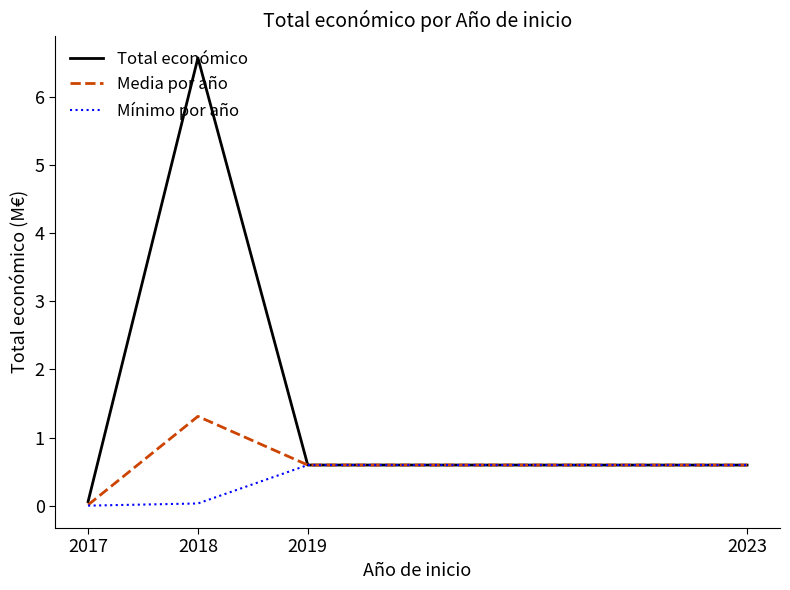

List the series in order of their overall mean, lowest first.

Mínimo por año, Media por año, Total económico